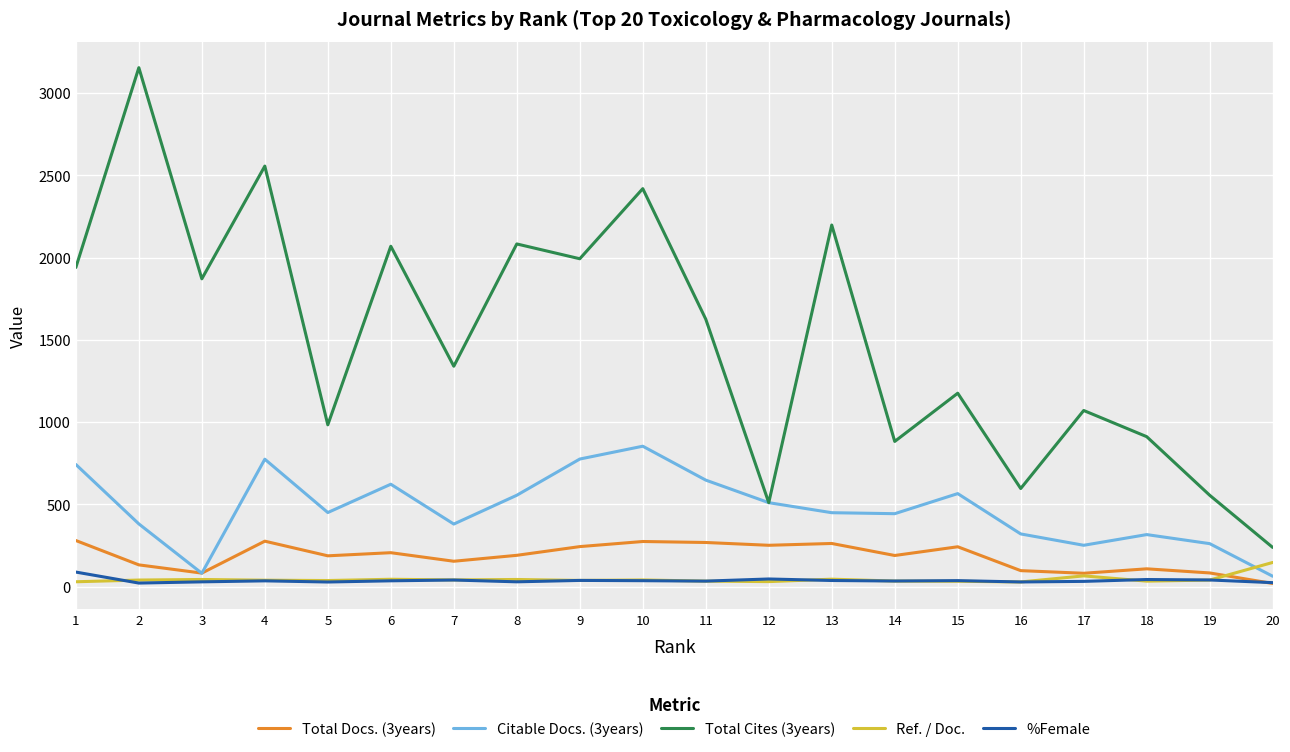

The %Female series shows 44.0 at 18. True or false?

True